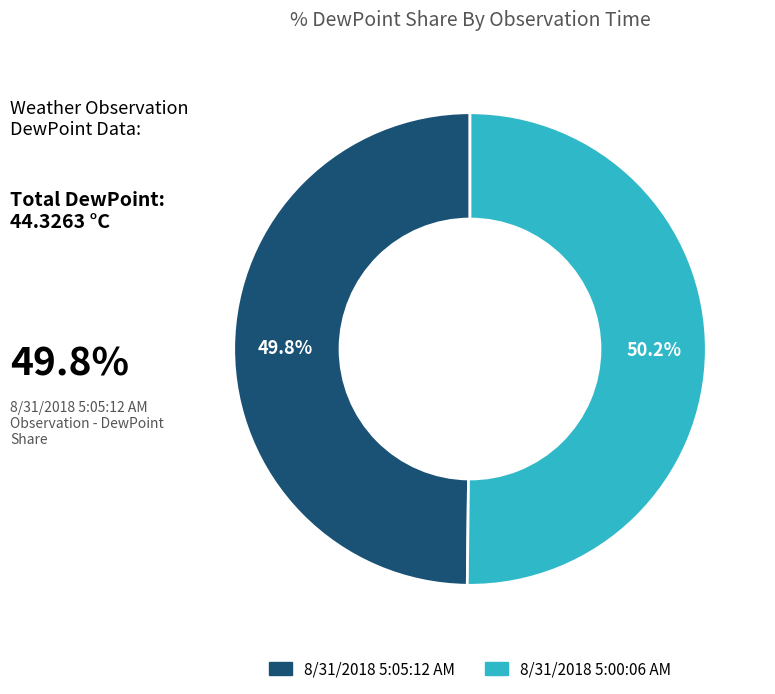

What is the total percentage of 8/31/2018 5:05:12 AM and 8/31/2018 5:00:06 AM?

100.0%